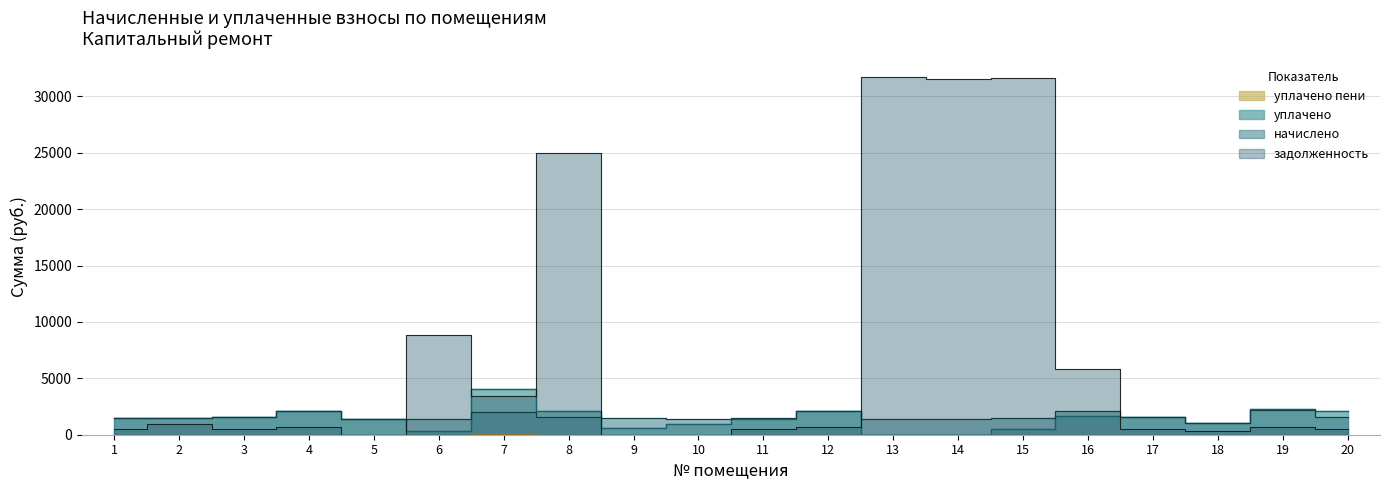

What is the average value of the задолженность series?

7194.4